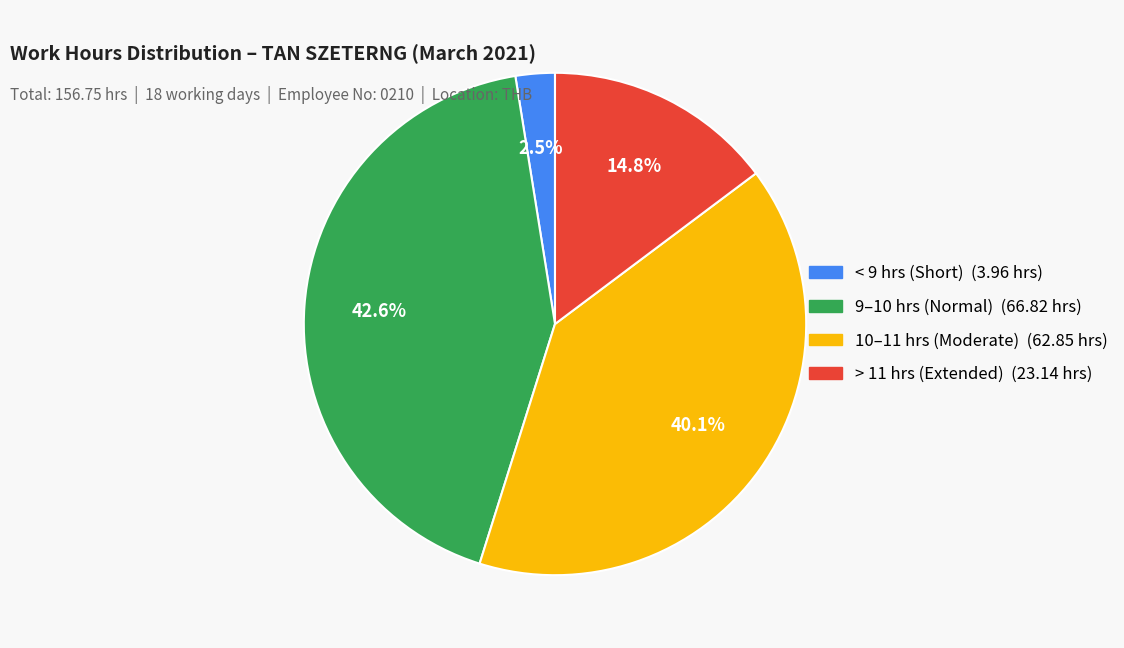

Does any single category account for the majority?

No